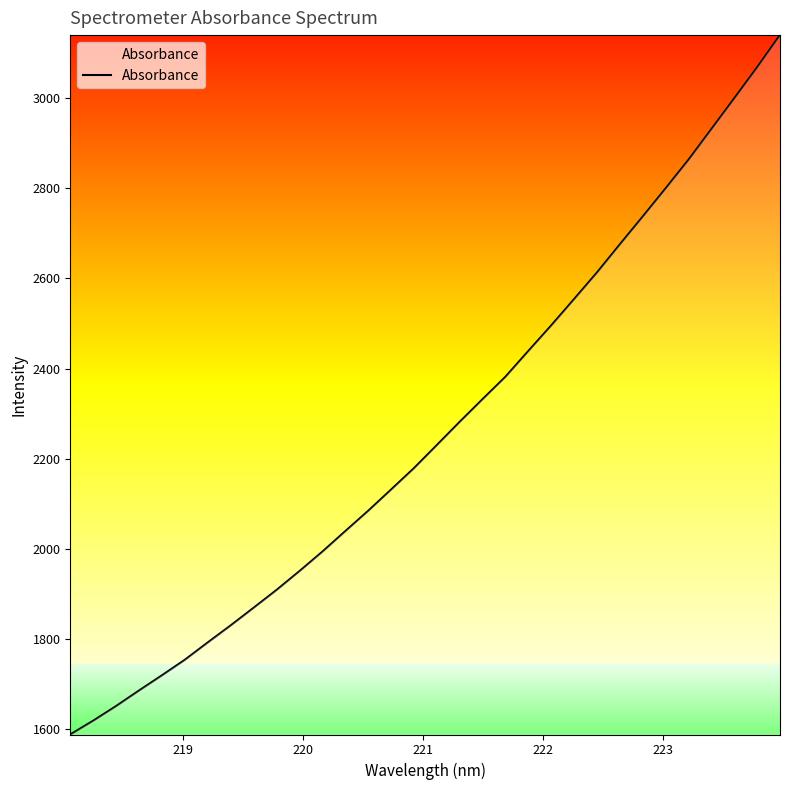

What is the minimum value shown in the chart?

1587.7